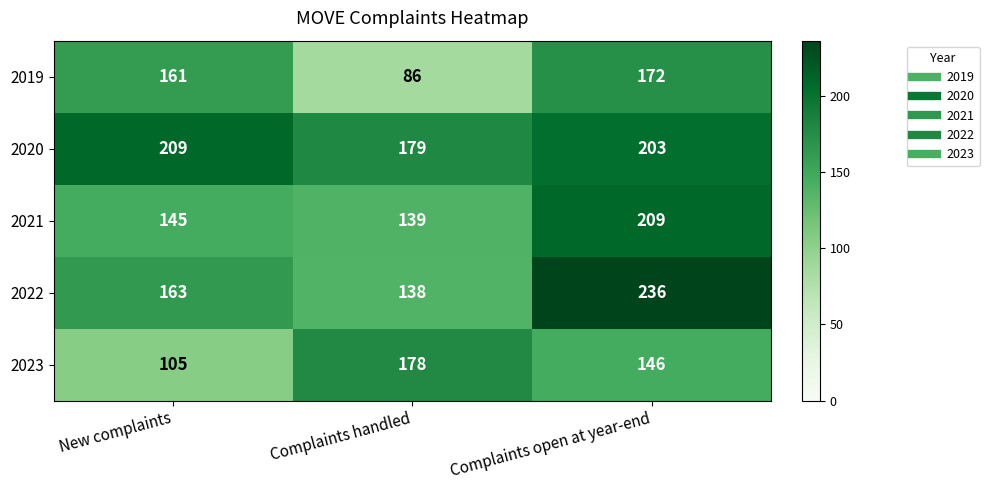

At Complaints open at year-end, list the series in order from smallest to largest.

2023, 2019, 2020, 2021, 2022